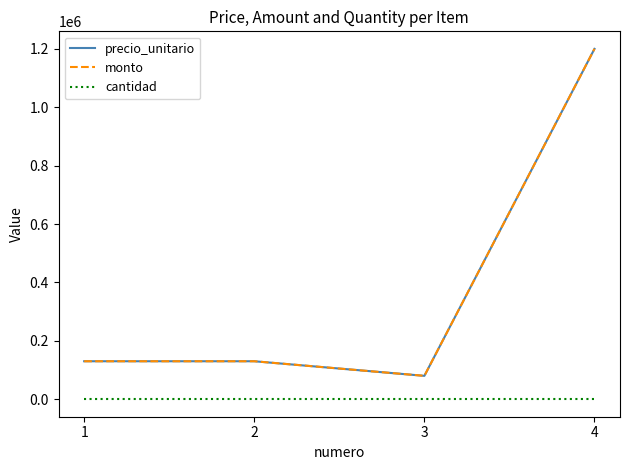

Is this an area chart (filled region under the line)?

No